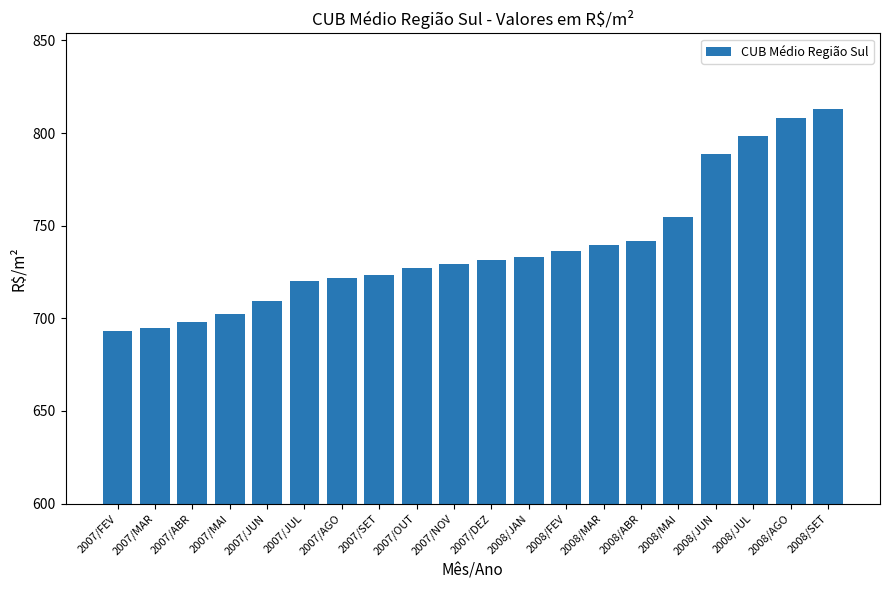

Approximately how many times larger is the value at 2008/ABR compared to 2008/MAI?

1.0